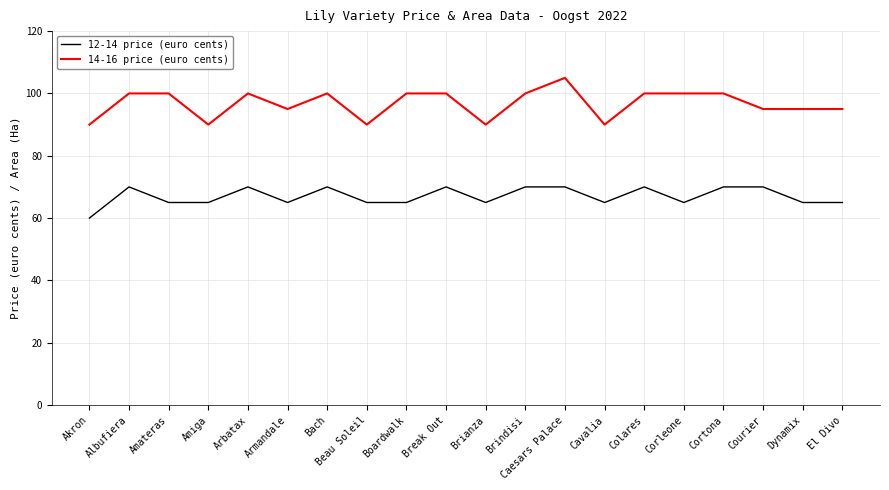

Which series has the largest total across all categories?

14-16 price (euro cents)